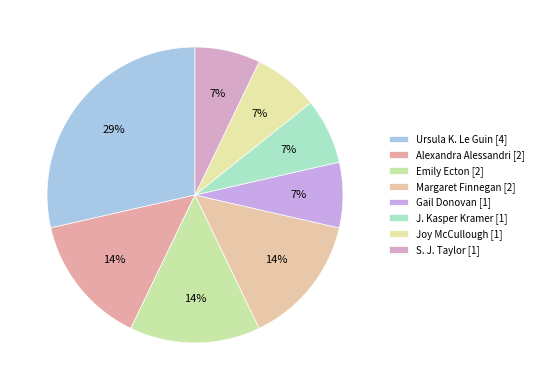

How many segments does this pie chart have?

8